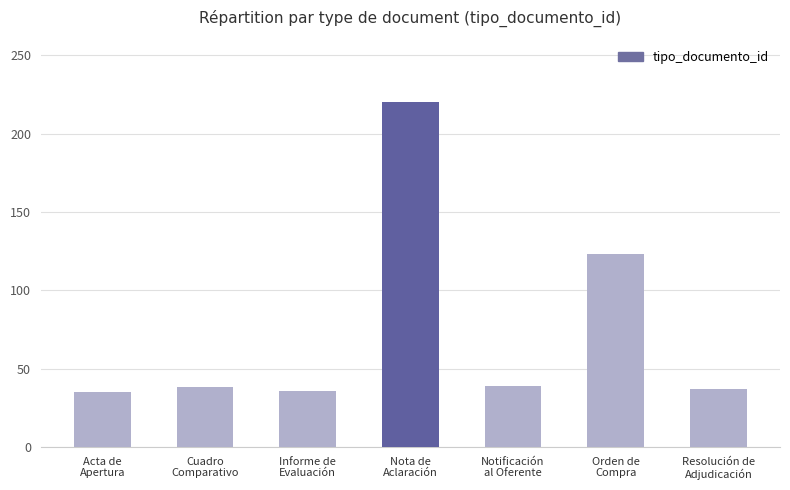

What is the value of the 7th bar from the left?

37